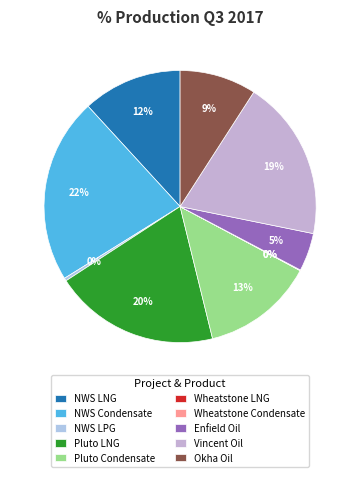

Which slice is the smallest?

Wheatstone LNG